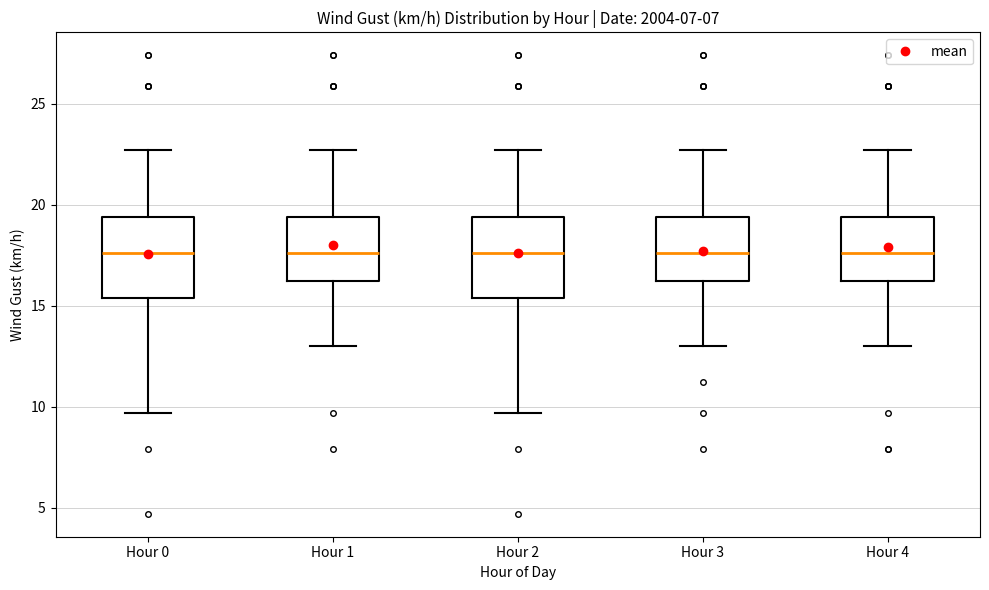

Reading left to right, read every box against the y-axis: the position of its median line, the range the box covers, and the ends of its whiskers. The values are not printed on the chart, so give them approximately, as read against the axis.

Hour 0: median 17.5, box 15.5 to 19.5, whiskers 9.5 to 22.5
Hour 1: median 17.5, box 16.0 to 19.5, whiskers 13.0 to 22.5
Hour 2: median 17.5, box 15.5 to 19.5, whiskers 9.5 to 22.5
Hour 3: median 17.5, box 16.0 to 19.5, whiskers 13.0 to 22.5
Hour 4: median 17.5, box 16.0 to 19.5, whiskers 13.0 to 22.5